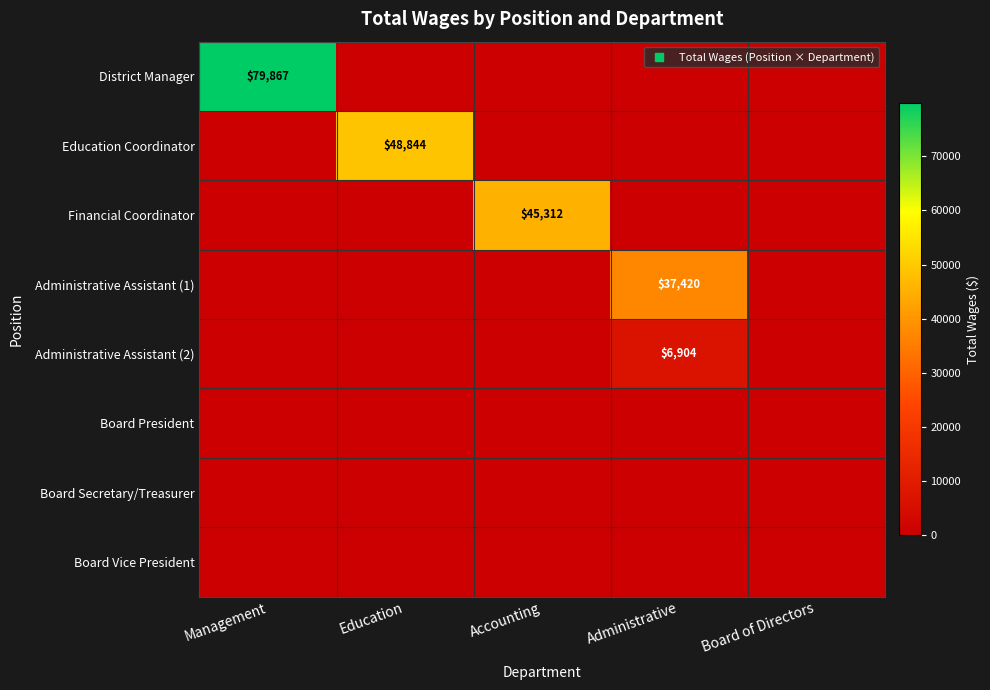

List the series in order of their peak value, lowest first.

Board President, Board Secretary/Treasurer, Board Vice President, Administrative Assistant (2), Administrative Assistant (1), Financial Coordinator, Education Coordinator, District Manager